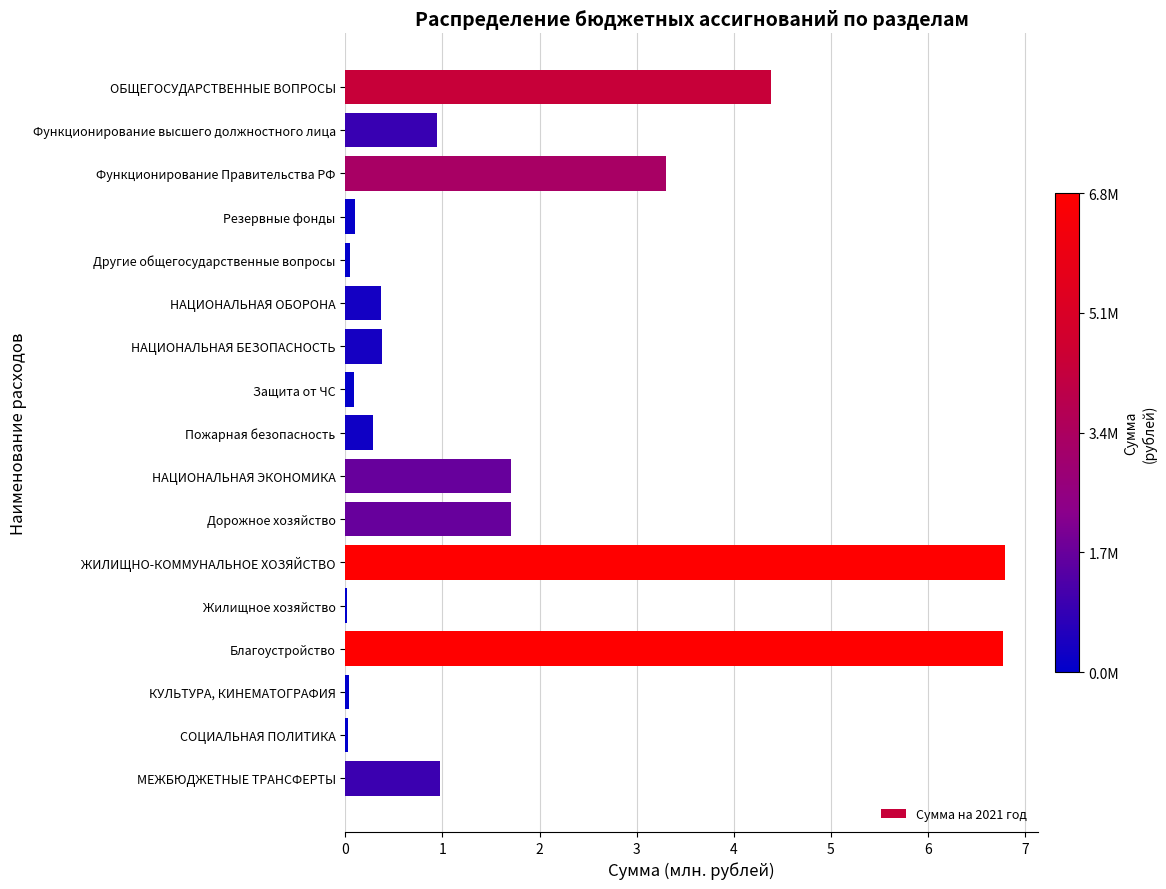

At which label is the value closest to 3?

Функционирование Правительства РФ